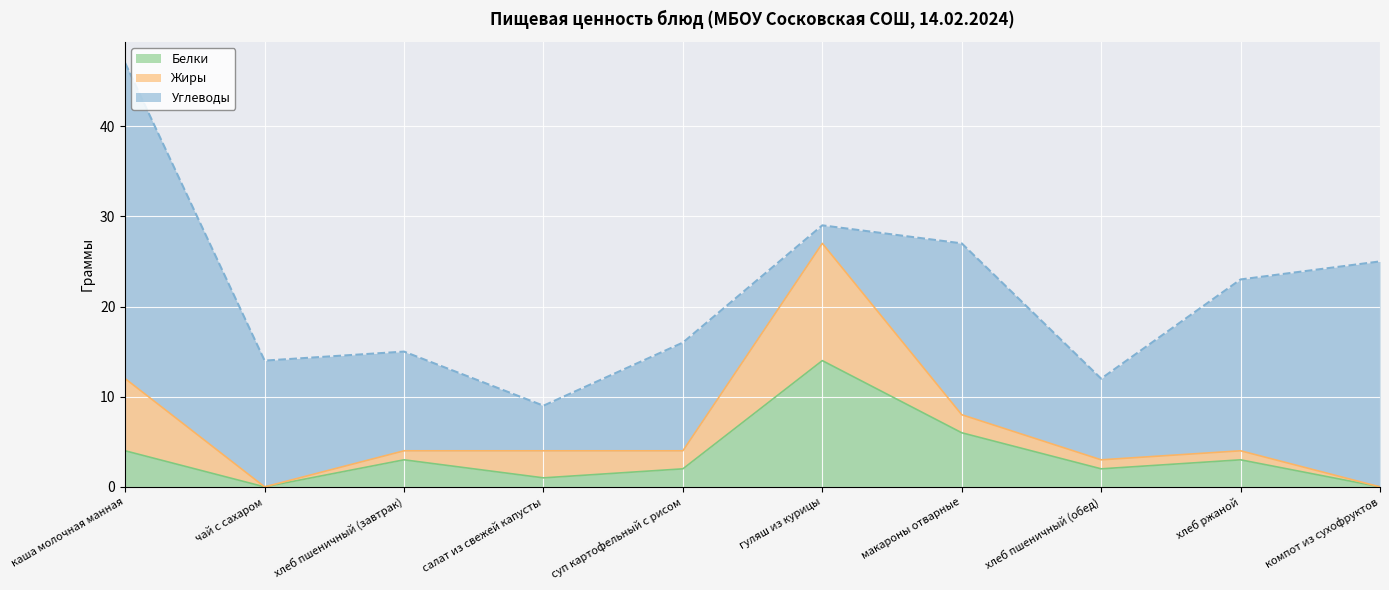

Reading right to left, transcribe all the data shown in this chart.

Белки: компот из сухофруктов=0	хлеб ржаной=3	хлеб пшеничный (обед)=2	макароны отварные=6	гуляш из курицы=14	суп картофельный с рисом=2	салат из свежей капусты=1	хлеб пшеничный (завтрак)=3	чай с сахаром=0	каша молочная манная=4
Жиры: компот из сухофруктов=0	хлеб ржаной=1	хлеб пшеничный (обед)=1	макароны отварные=2	гуляш из курицы=13	суп картофельный с рисом=2	салат из свежей капусты=3	хлеб пшеничный (завтрак)=1	чай с сахаром=0	каша молочная манная=8
Углеводы: компот из сухофруктов=25	хлеб ржаной=19	хлеб пшеничный (обед)=9	макароны отварные=19	гуляш из курицы=2	суп картофельный с рисом=12	салат из свежей капусты=5	хлеб пшеничный (завтрак)=11	чай с сахаром=14	каша молочная манная=35